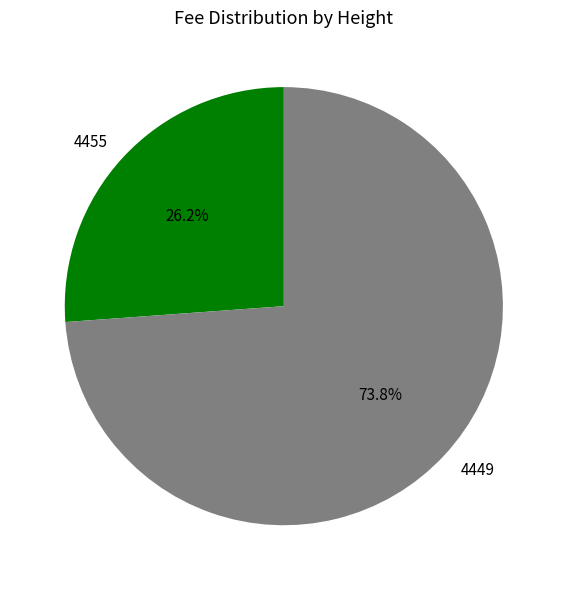

What is the ratio of the value at 4455 to the value at 4449?

0.4